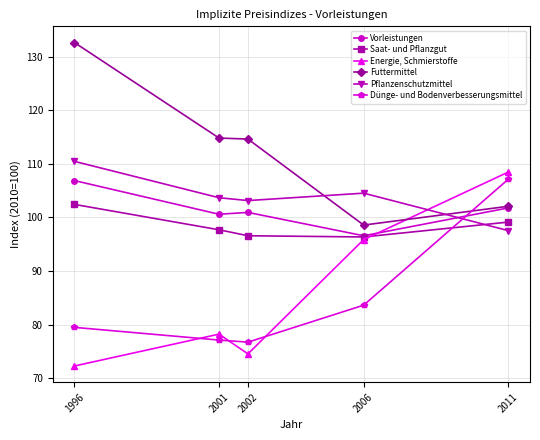

Rank the series by their maximum value, from highest to lowest.

Futtermittel, Pflanzenschutzmittel, Energie, Schmierstoffe, Dünge- und Bodenverbesserungsmittel, Vorleistungen, Saat- und Pflanzgut